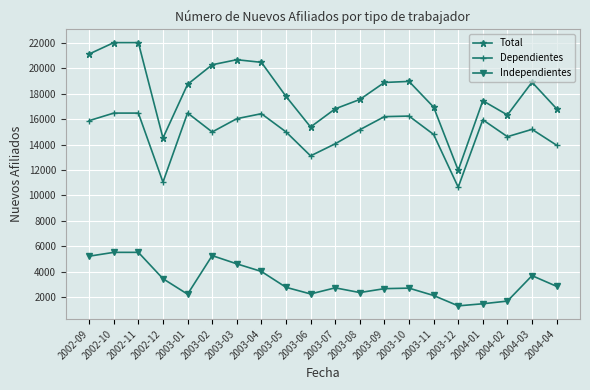

Where is the first local minimum for Dependientes?

2002-12